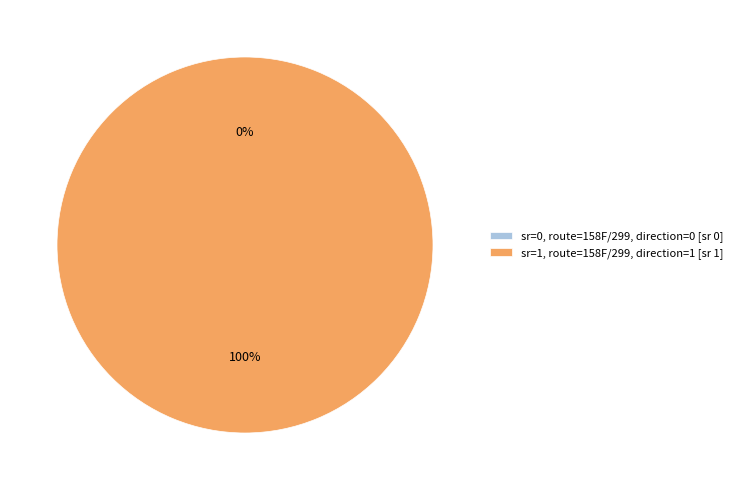

What portion of the pie excludes sr=0 (direction 0)?

100.0%